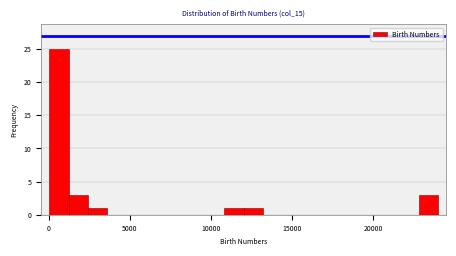

Read against the x-axis, roughly where is the centre of the tallest bar?

500